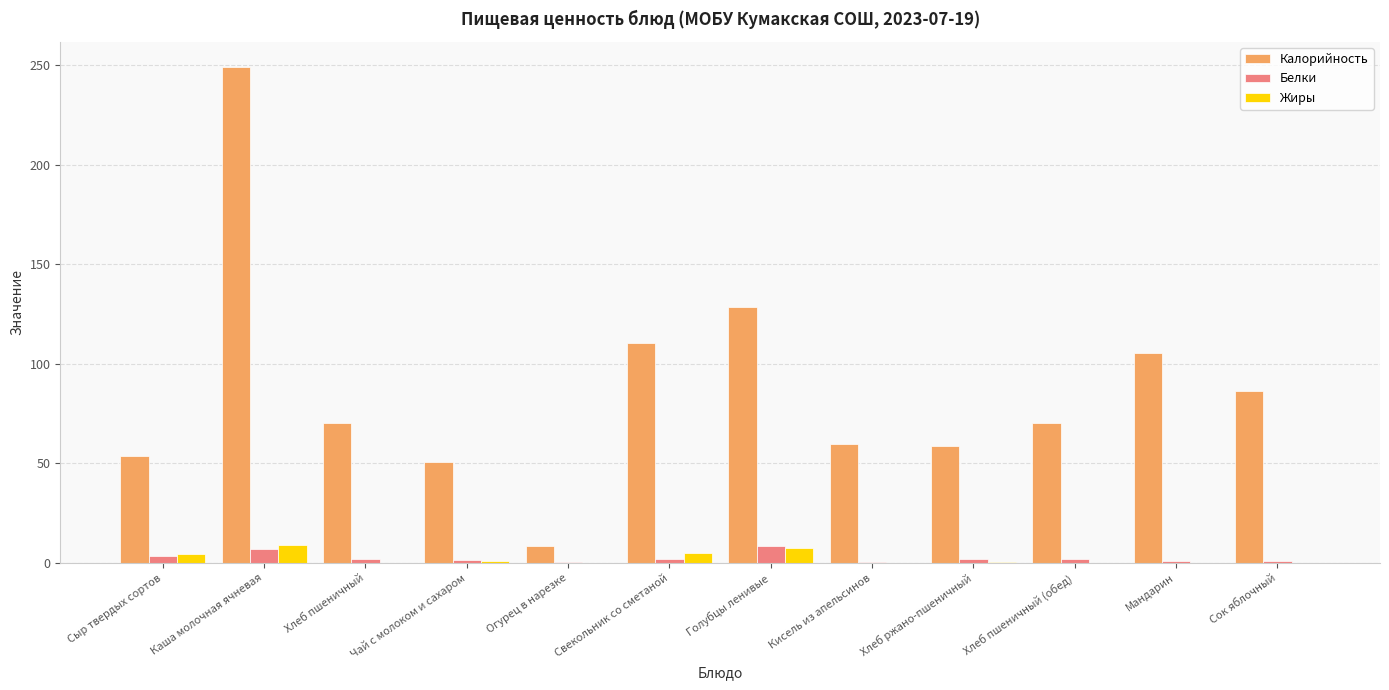

What is the greatest value displayed?

249.1